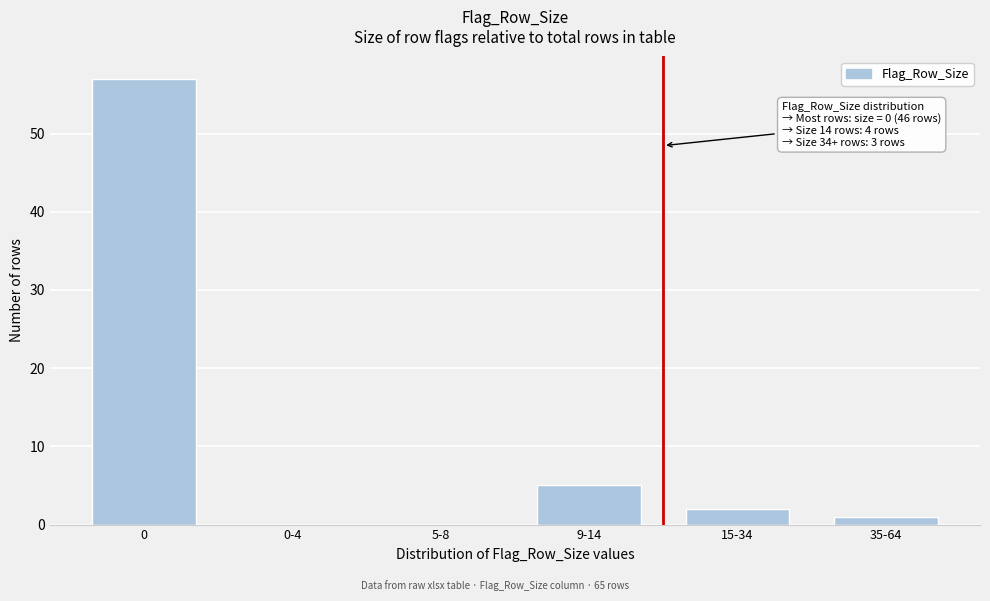

Reading left to right, list all the values displayed in this chart.

0=57	0-4=0	5-8=0	9-14=5	15-34=2	35-64=1